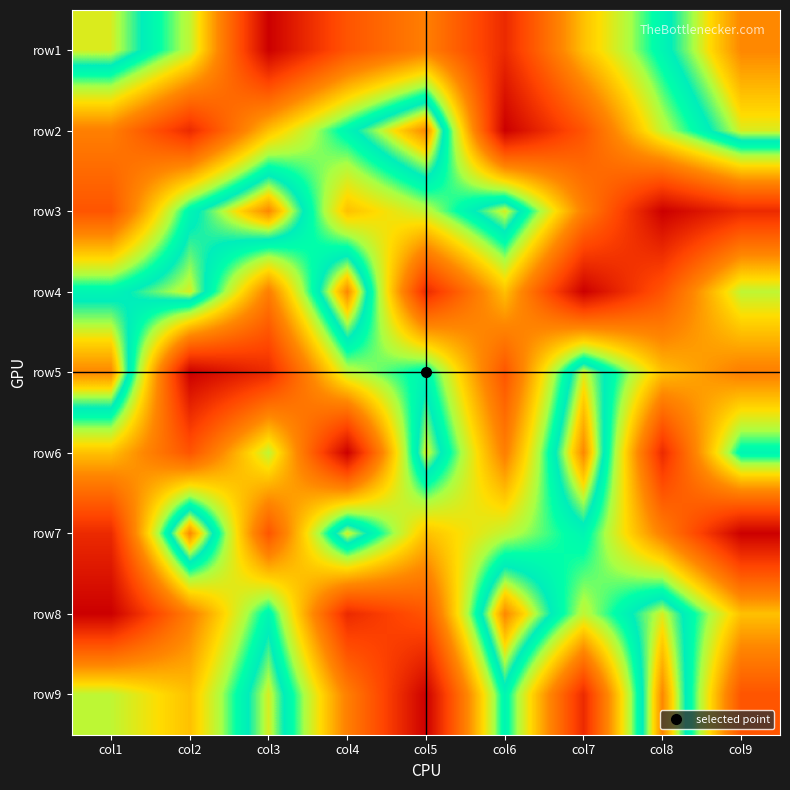

Reading left to right, list all the values displayed in this chart.

row1: col1=8	col2=6	col3=1	col4=3	col5=4	col6=2	col7=5	col8=7	col9=9
row2: col1=4	col2=2	col3=5	col4=7	col5=9	col6=1	col7=3	col8=6	col9=8
row3: col1=3	col2=7	col3=9	col4=5	col5=6	col6=8	col7=4	col8=1	col9=2
row4: col1=7	col2=8	col3=4	col4=9	col5=2	col6=5	col7=1	col8=3	col9=6
row5: col1=9	col2=1	col3=2	col4=6	col5=7	col6=3	col7=8	col8=5	col9=4
row6: col1=5	col2=3	col3=6	col4=1	col5=8	col6=4	col7=9	col8=2	col9=7
row7: col1=2	col2=9	col3=3	col4=8	col5=5	col6=6	col7=7	col8=4	col9=1
row8: col1=1	col2=4	col3=7	col4=2	col5=3	col6=9	col7=6	col8=8	col9=5
row9: col1=6	col2=5	col3=8	col4=4	col5=1	col6=7	col7=2	col8=9	col9=3